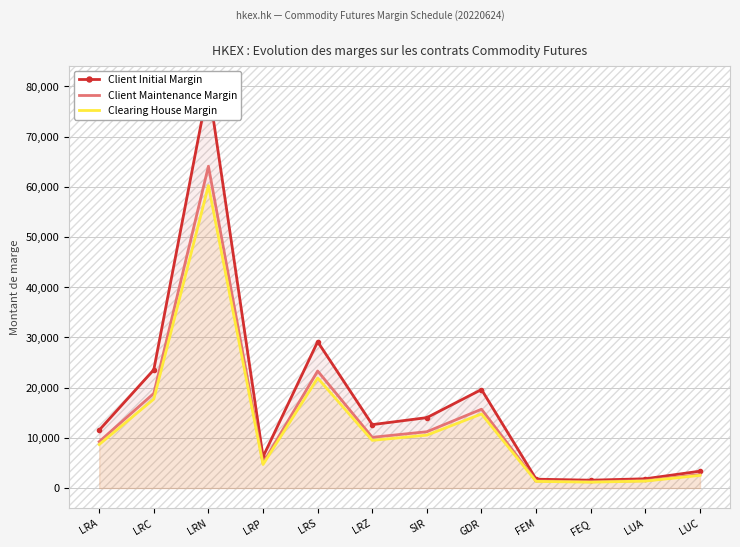

True or false: Clearing House Margin and Client Maintenance Margin cross at least once.

False